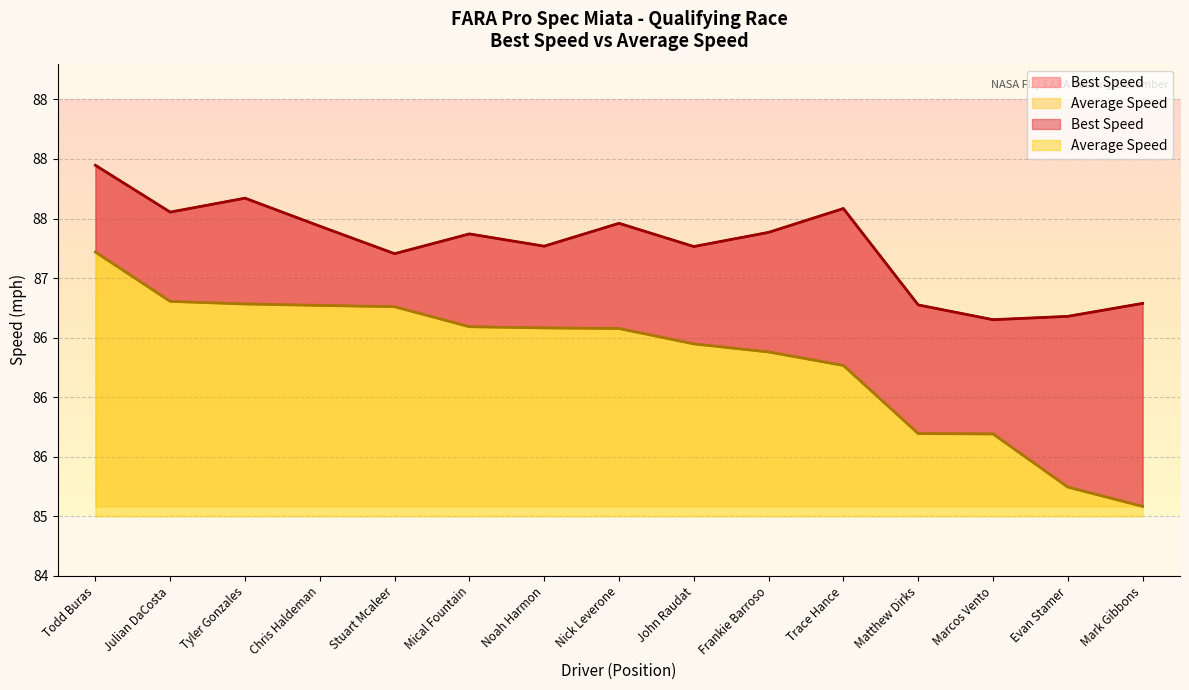

Where is Total Time nearest to the value 86?

Trace Hance